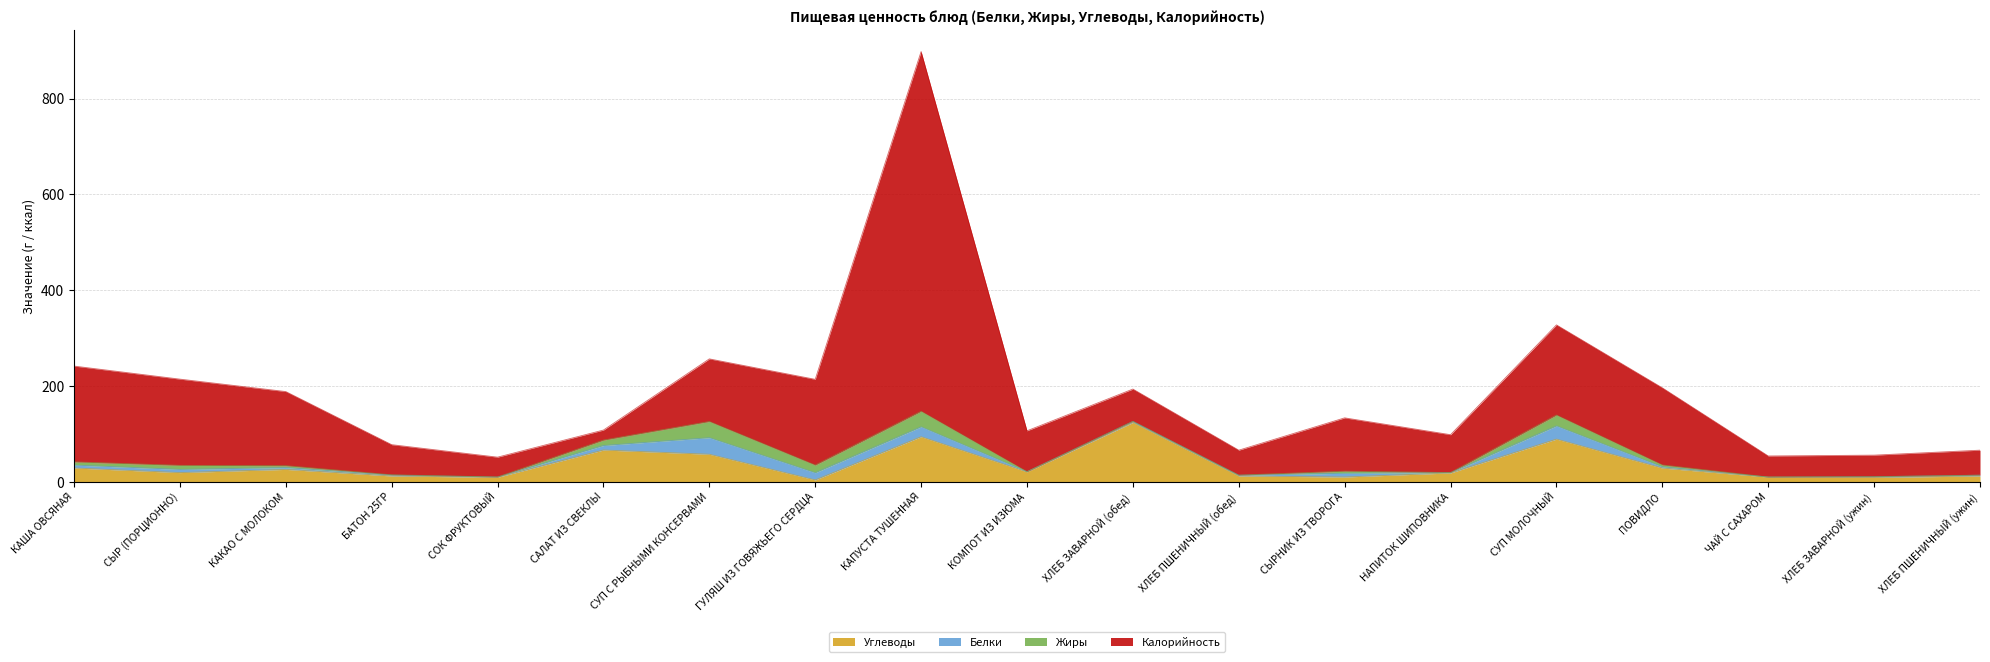

List the labels in order of Белки value, largest first.

СУП С РЫБНЫМИ КОНСЕРВАМИ, СУП МОЛОЧНЫЙ, КАПУСТА ТУШЕННАЯ, ГУЛЯШ ИЗ ГОВЯЖЬЕГО СЕРДЦА, САЛАТ ИЗ СВЕКЛЫ, СЫРНИК ИЗ ТВОРОГА, СЫР (ПОРЦИОННО), КАША ОВСЯНАЯ, КАКАО С МОЛОКОМ, ПОВИДЛО, ХЛЕБ ЗАВАРНОЙ (обед), БАТОН 25ГР, ХЛЕБ ПШЕНИЧНЫЙ (обед), ХЛЕБ ПШЕНИЧНЫЙ (ужин), ХЛЕБ ЗАВАРНОЙ (ужин), НАПИТОК ШИПОВНИКА, СОК ФРУКТОВЫЙ, КОМПОТ ИЗ ИЗЮМА, ЧАЙ С САХАРОМ